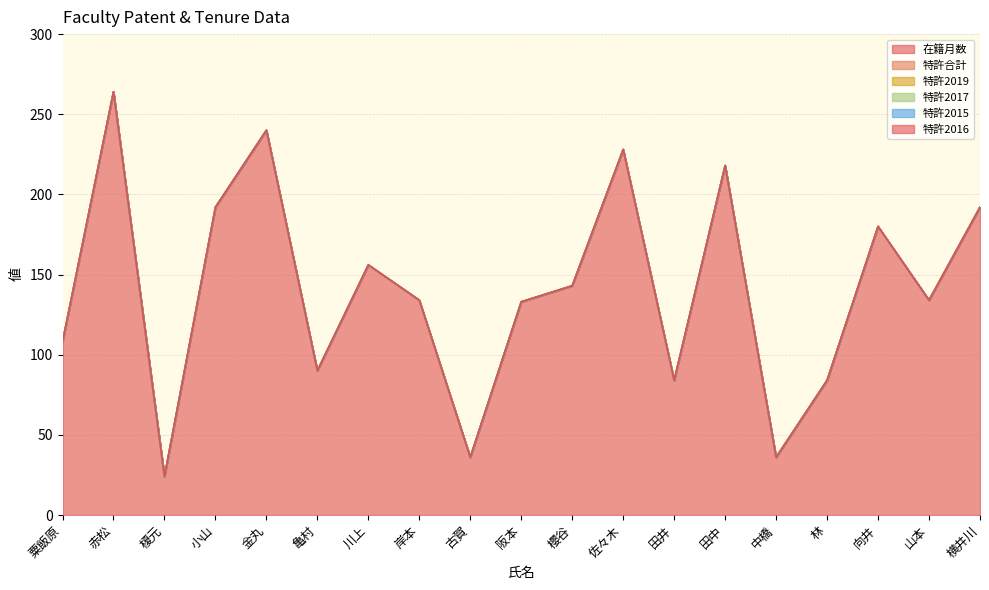

How many lines are shown in the chart?

6